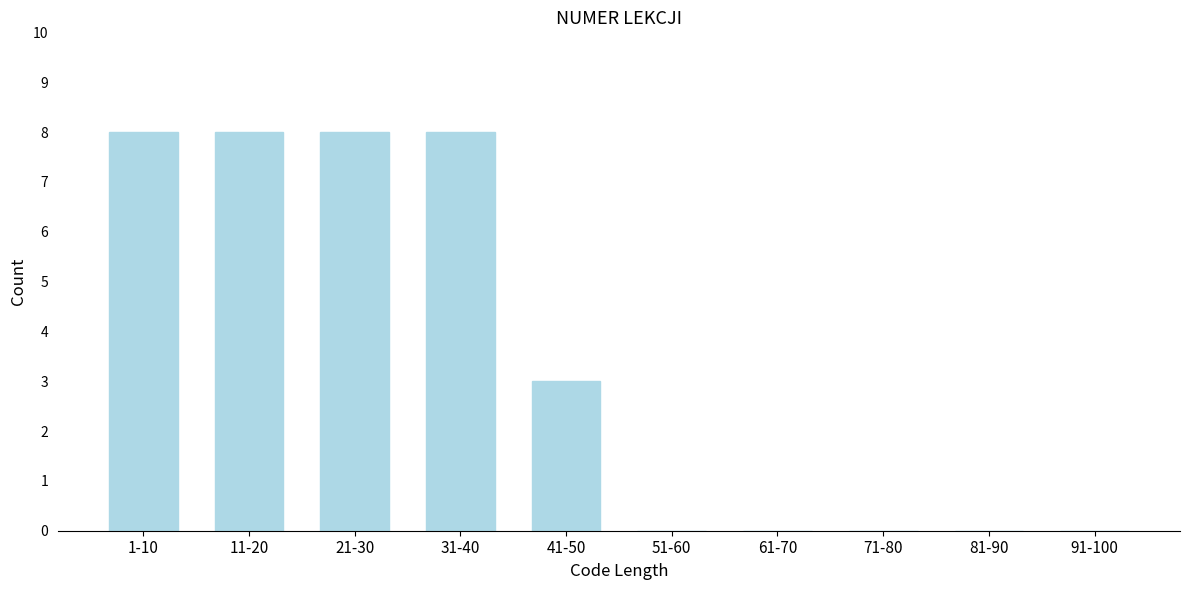

Reading left to right, list all the values displayed in this chart.

1-10=8	11-20=8	21-30=8	31-40=8	41-50=3	51-60=0	61-70=0	71-80=0	81-90=0	91-100=0